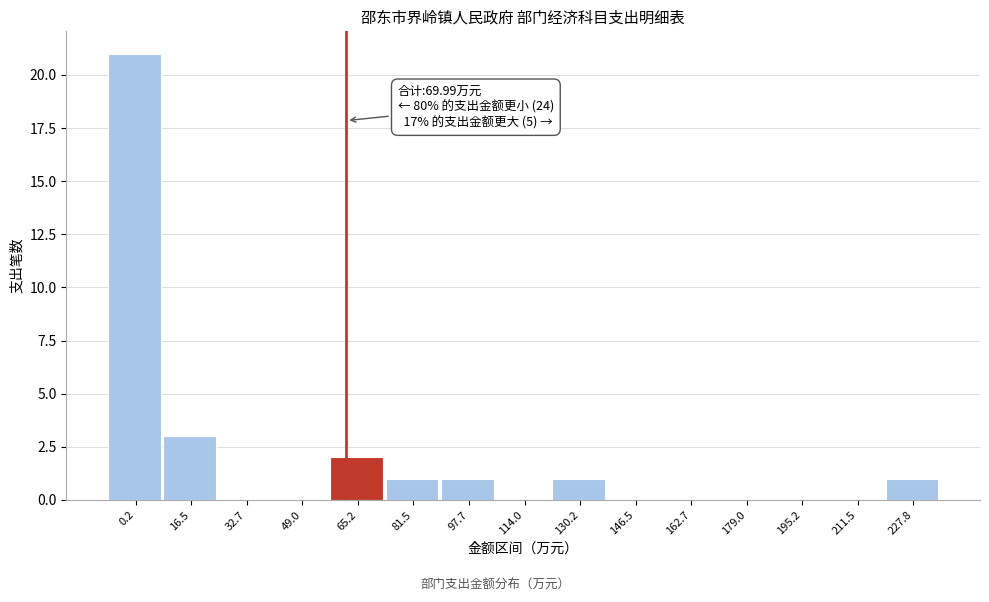

Reading left to right, extract all data points from this chart.

0.2=21	16.5=3	32.7=0	49.0=0	65.2=2	81.5=1	97.7=1	114.0=0	130.2=1	146.5=0	162.7=0	179.0=0	195.2=0	211.5=0	227.8=1